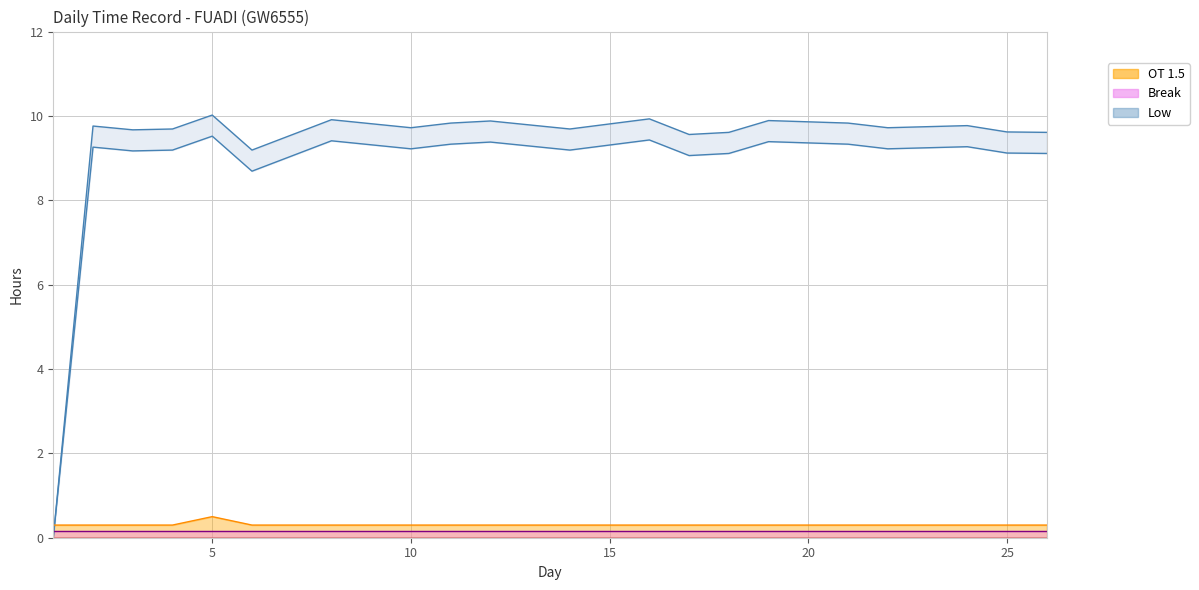

What is the difference between the second highest and second lowest values in the Low_upper series?

0.7